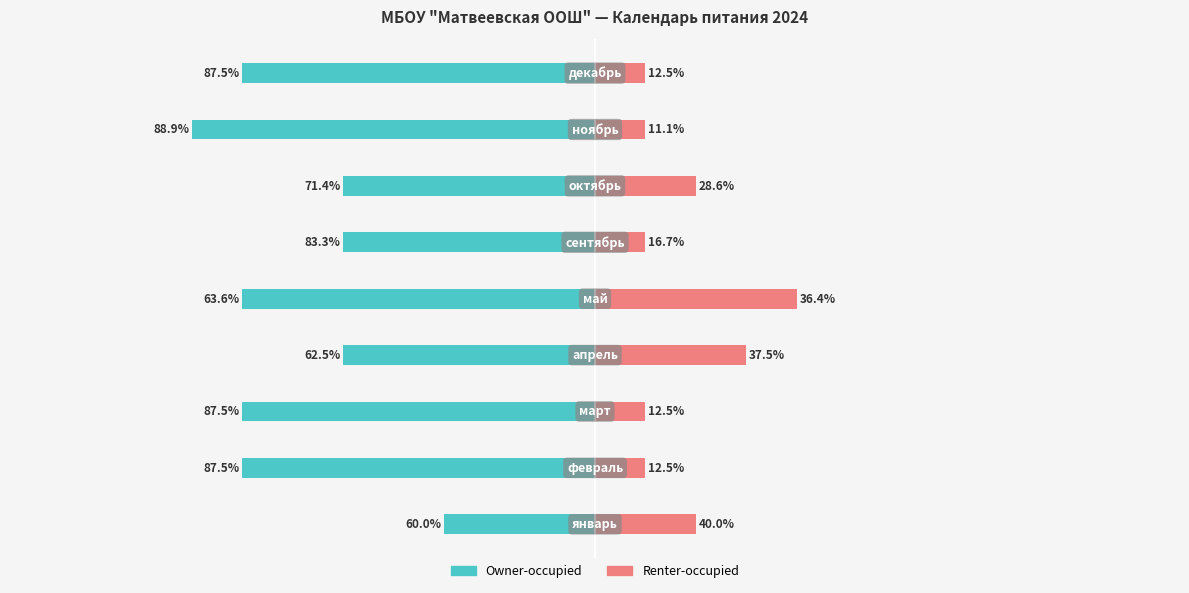

Are the bars grouped side by side (vs. stacked)?

Yes